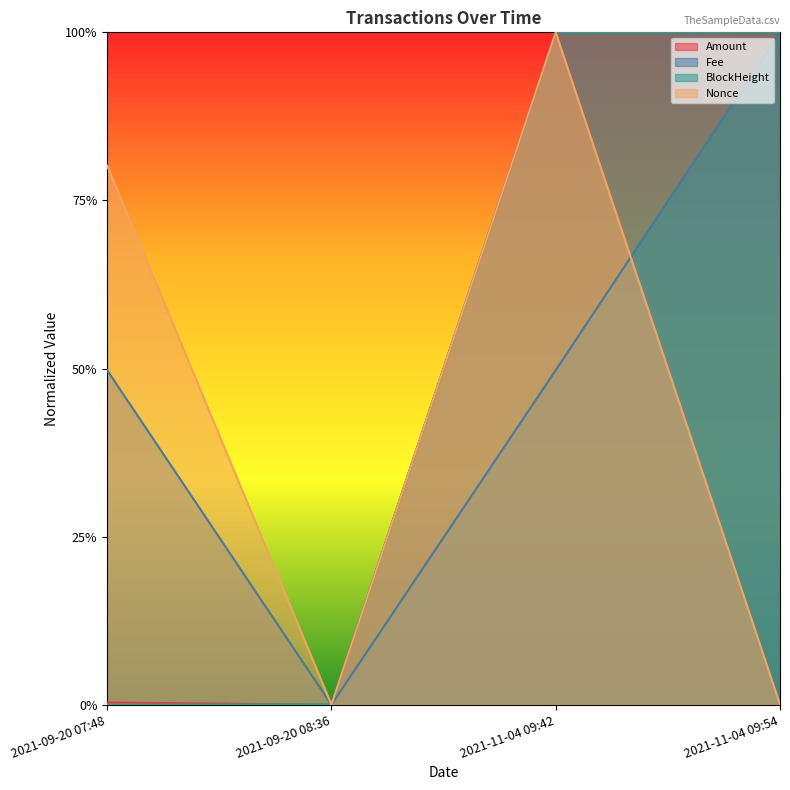

Which series has the largest total across all categories?

BlockHeight